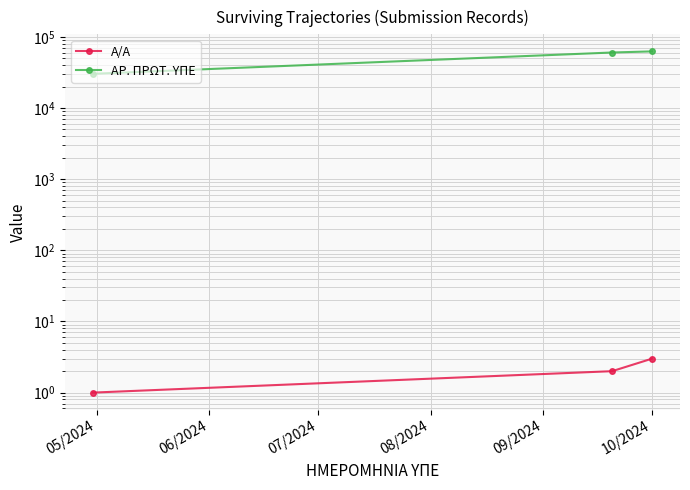

How many categories are shown in the chart?

3